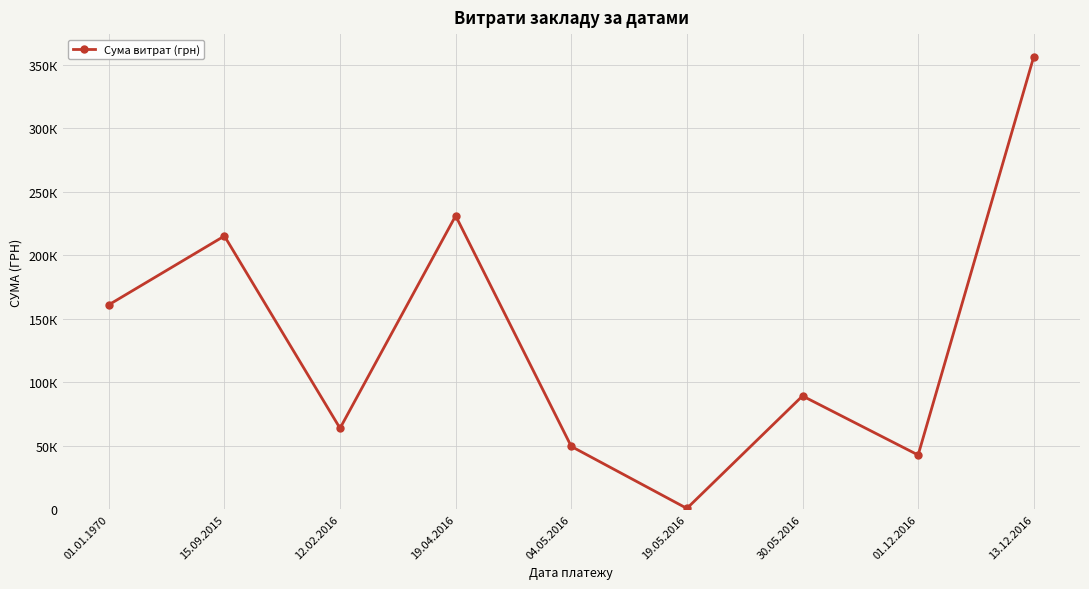

Is this an area chart (filled region under the line)?

No